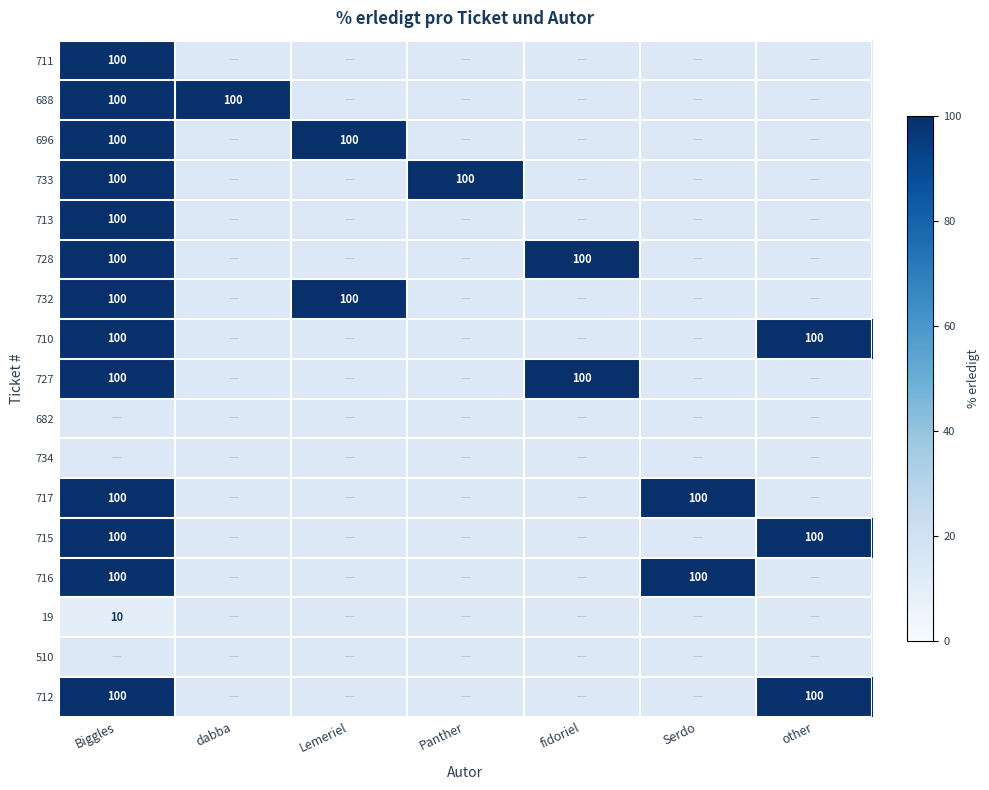

True or false: 728 has a value of 100 at Biggles.

True